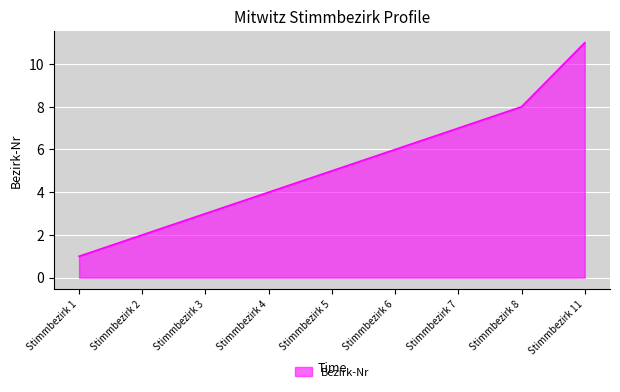

Rank the categories by value from highest to lowest.

Stimmbezirk 11, Stimmbezirk 8, Stimmbezirk 7, Stimmbezirk 6, Stimmbezirk 5, Stimmbezirk 4, Stimmbezirk 3, Stimmbezirk 2, Stimmbezirk 1